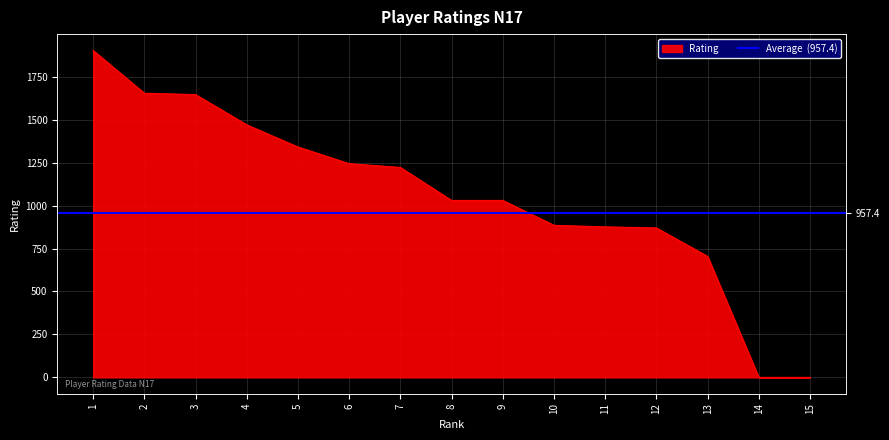

What is the sum of all values?

15875